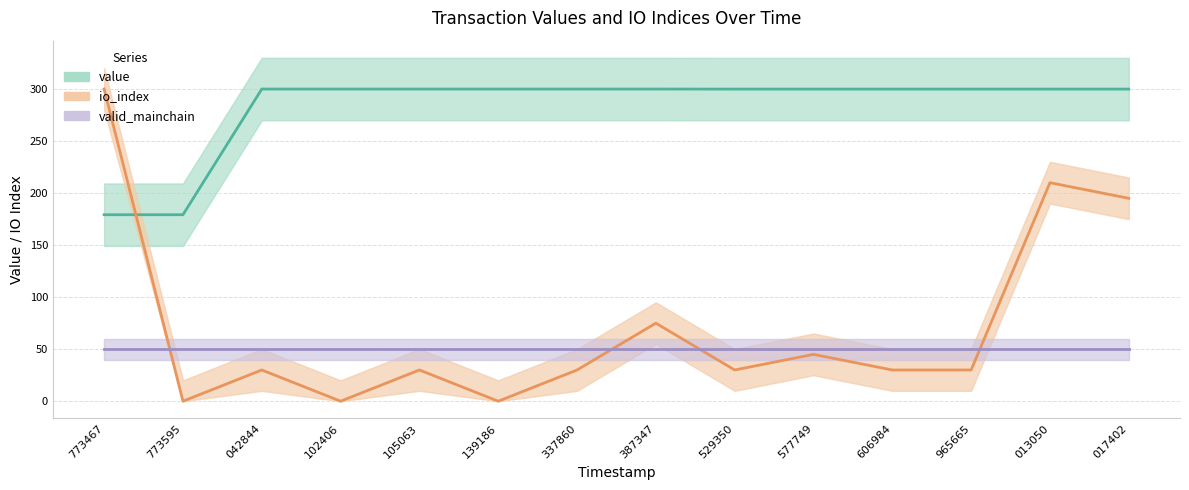

Between which two adjacent categories do value and io_index first intersect?

773467 and 773595